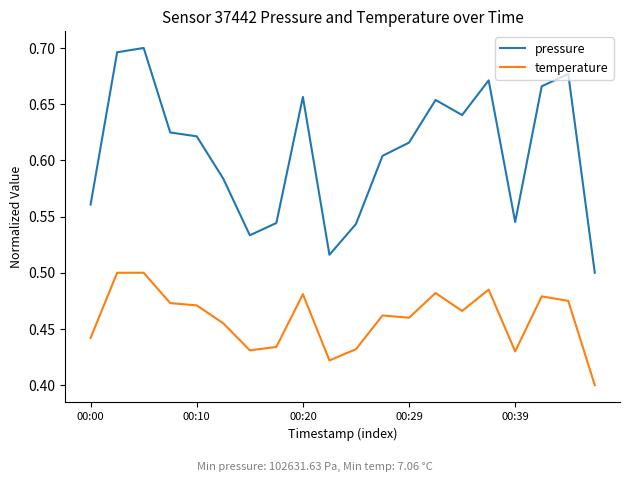

True or false: temperature and pressure intersect in this chart.

False